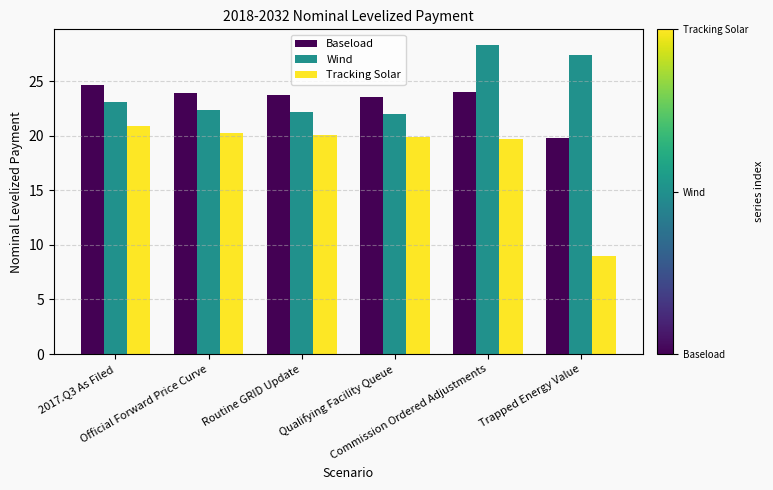

What is the total value across all series at Official Forward Price Curve?

66.5